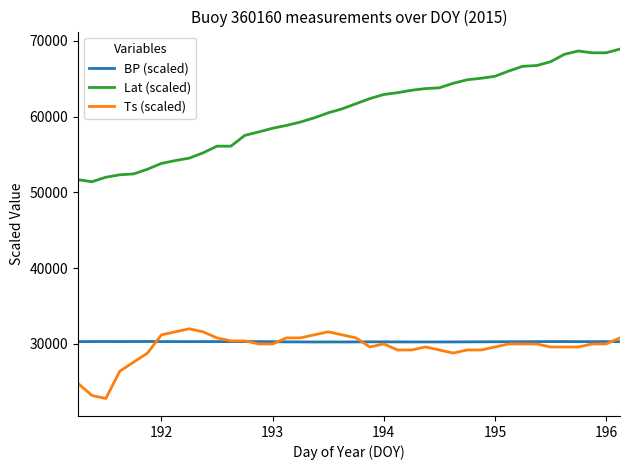

True or false: Ts (scaled) has more than 0 points higher than both neighbors.

True